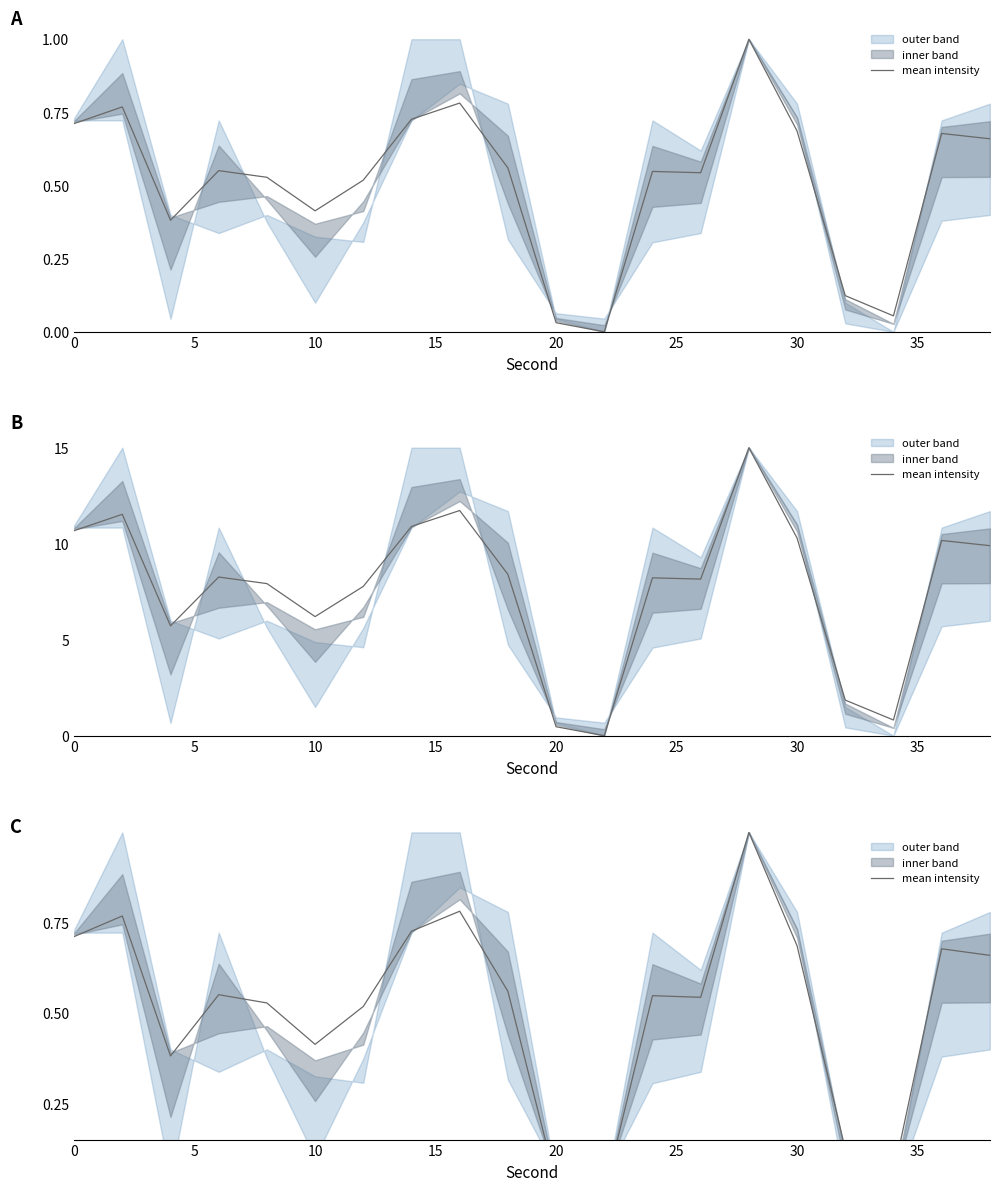

True or false: the data shows 0.0 at 16.

False